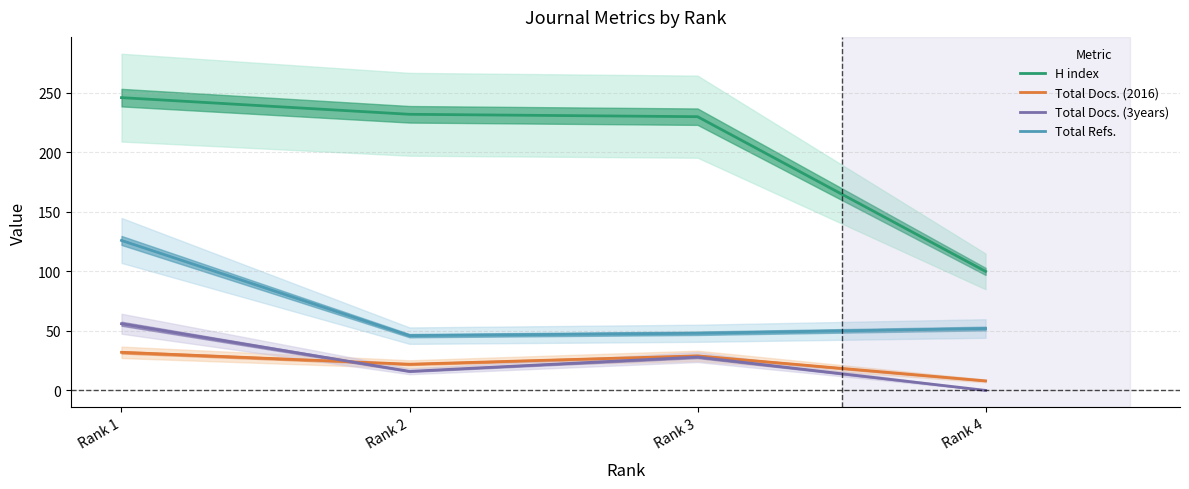

How many lines are shown in the chart?

4